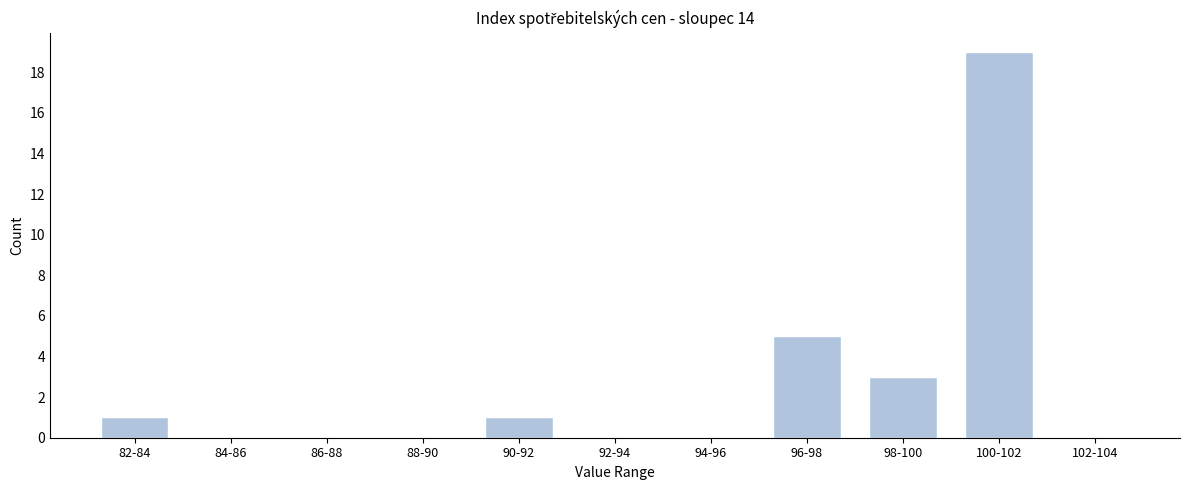

Reading right to left, what are all the values shown in this chart?

102-104=0	100-102=19	98-100=3	96-98=5	94-96=0	92-94=0	90-92=1	88-90=0	86-88=0	84-86=0	82-84=1